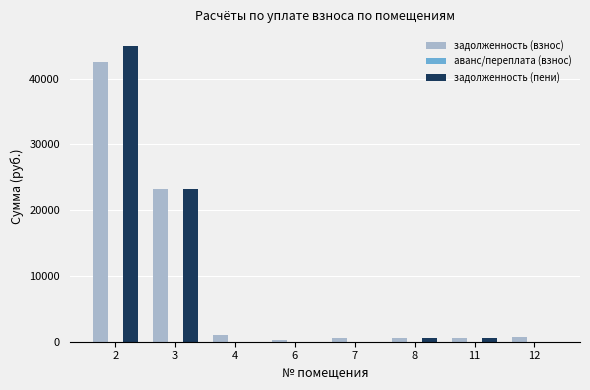

What is the sum of all задолженность (пени) values?

69259.2